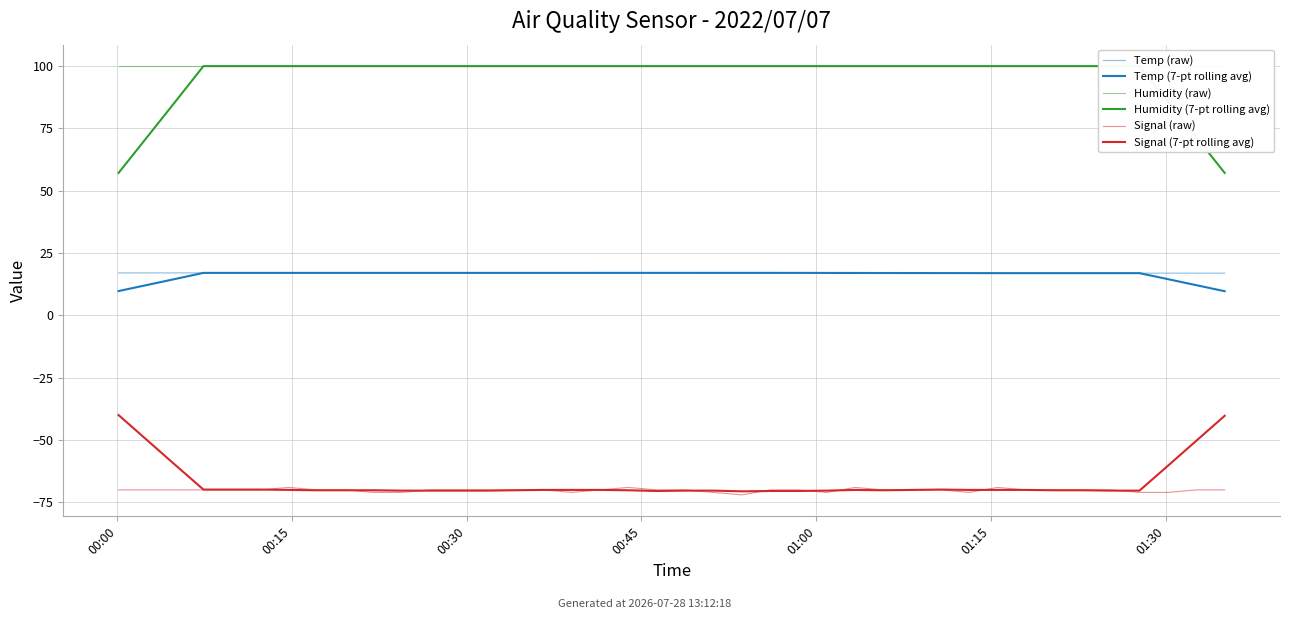

True or false: Humidity (raw) has a value of 99.9 at 32.

True